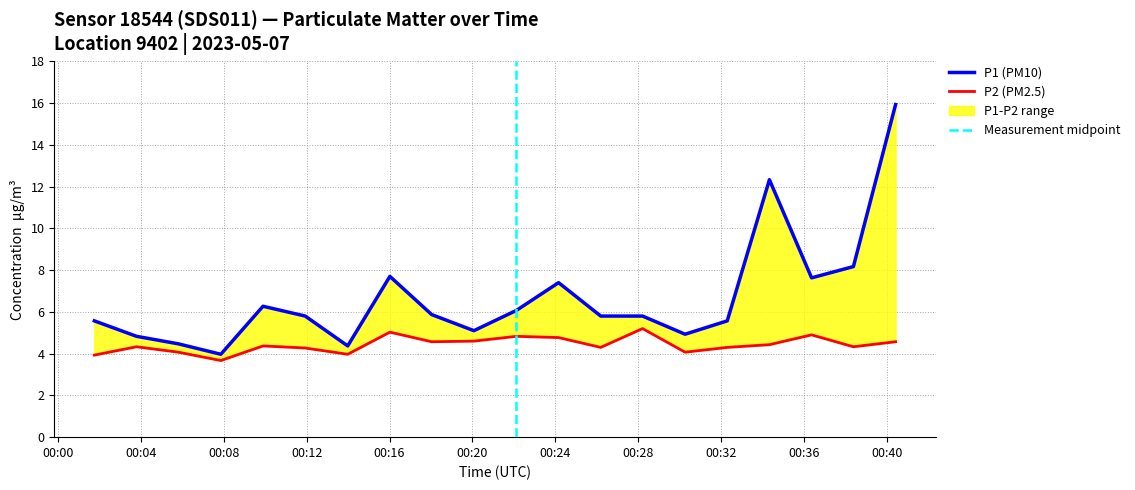

At which category is the sum across all series the highest?

00:40